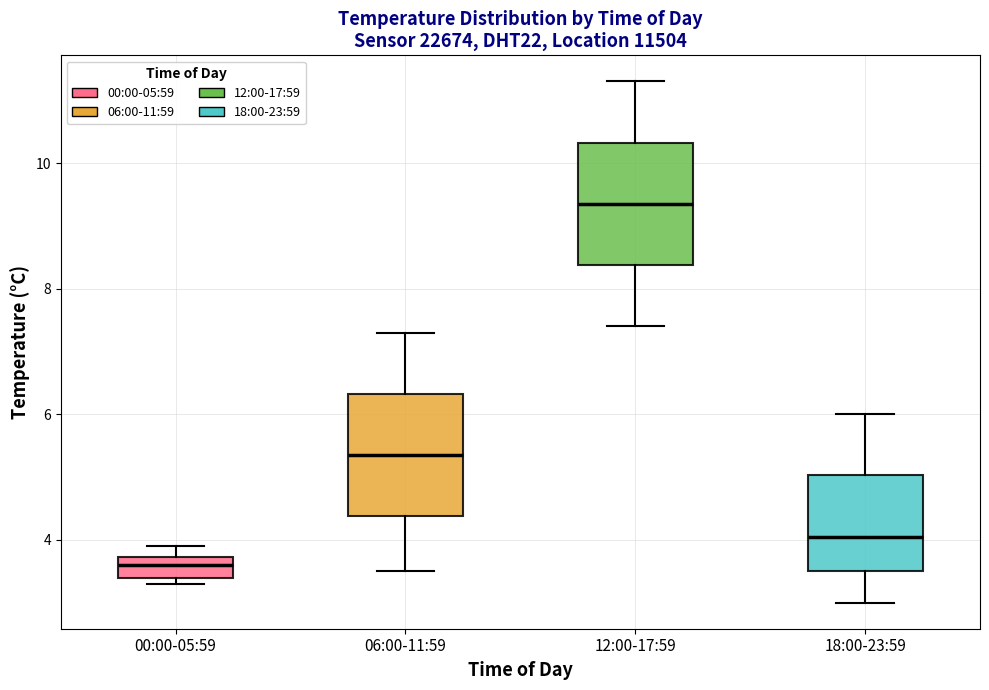

Where is the upper edge of the box for 18:00-23:59 on the y-axis? The values are not printed on the chart, so give them approximately, as read against the axis.

5.0